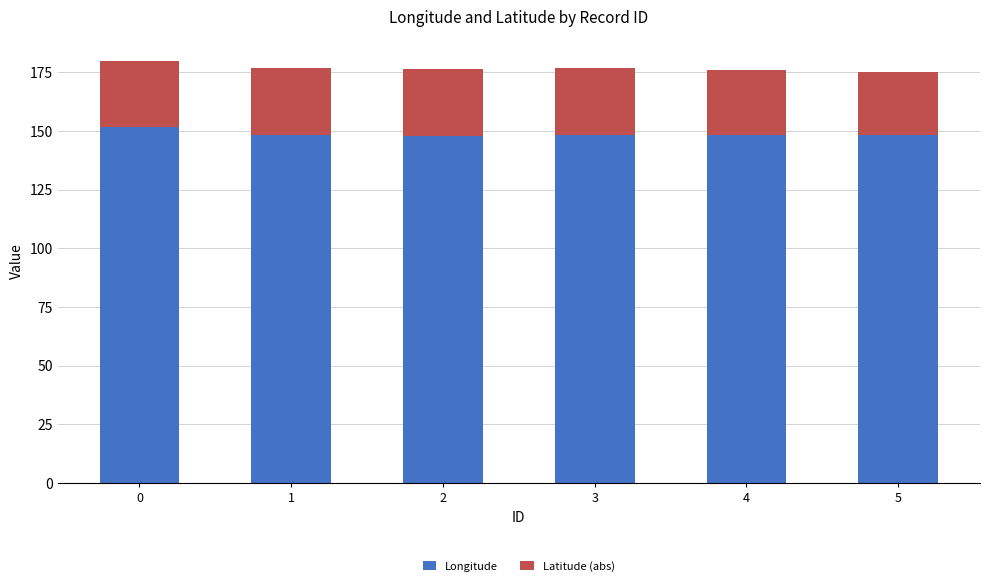

What are all the series names shown in the legend?

Longitude, Latitude (abs)